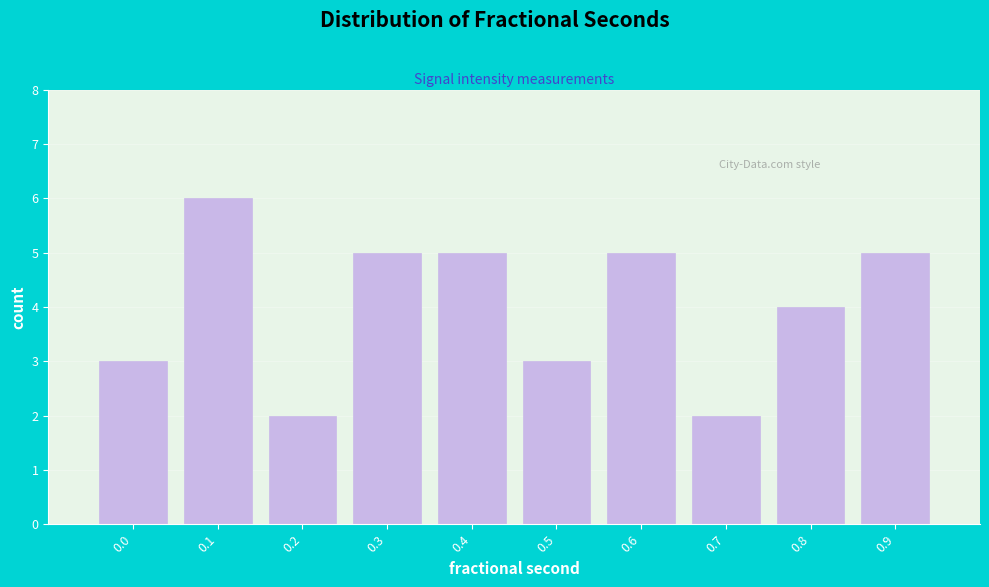

Reading left to right, list all the values displayed in this chart.

3	6	2	5	5	3	5	2	4	5